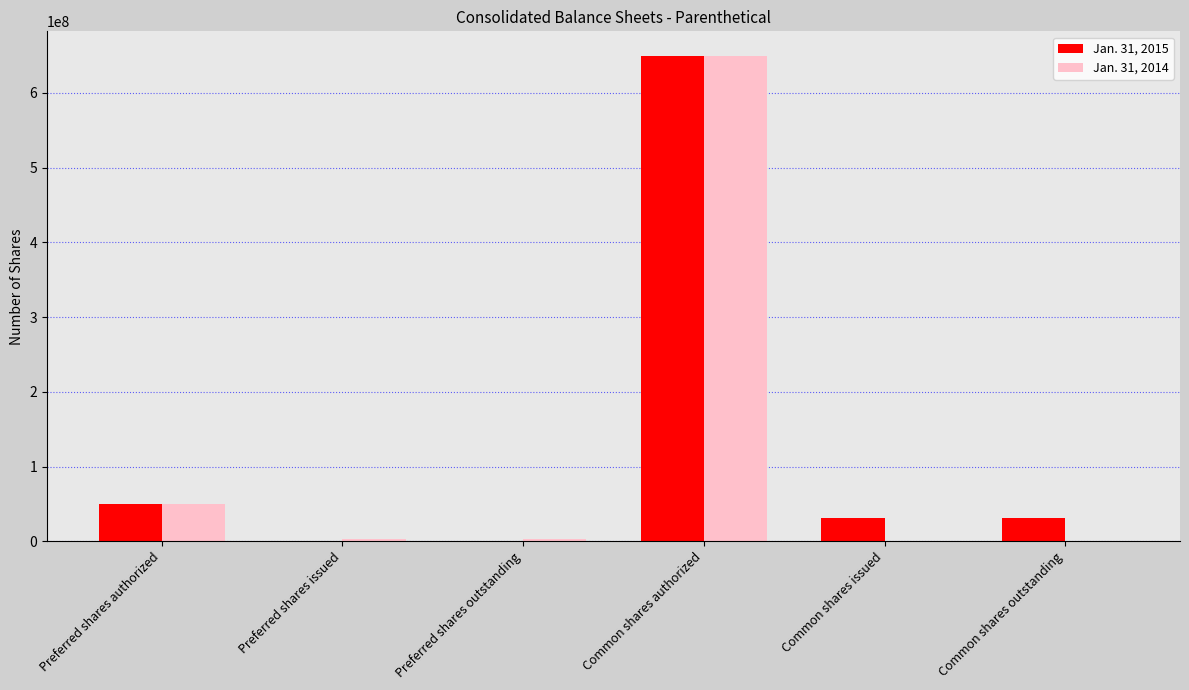

Is it true that Jan. 31, 2015 equals 323269567 at Preferred shares outstanding?

False